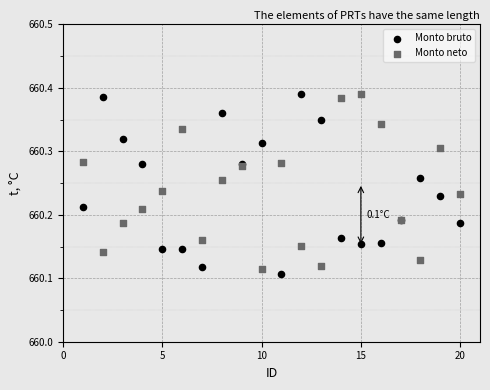

Which series contains the lowest Y value?

Monto bruto